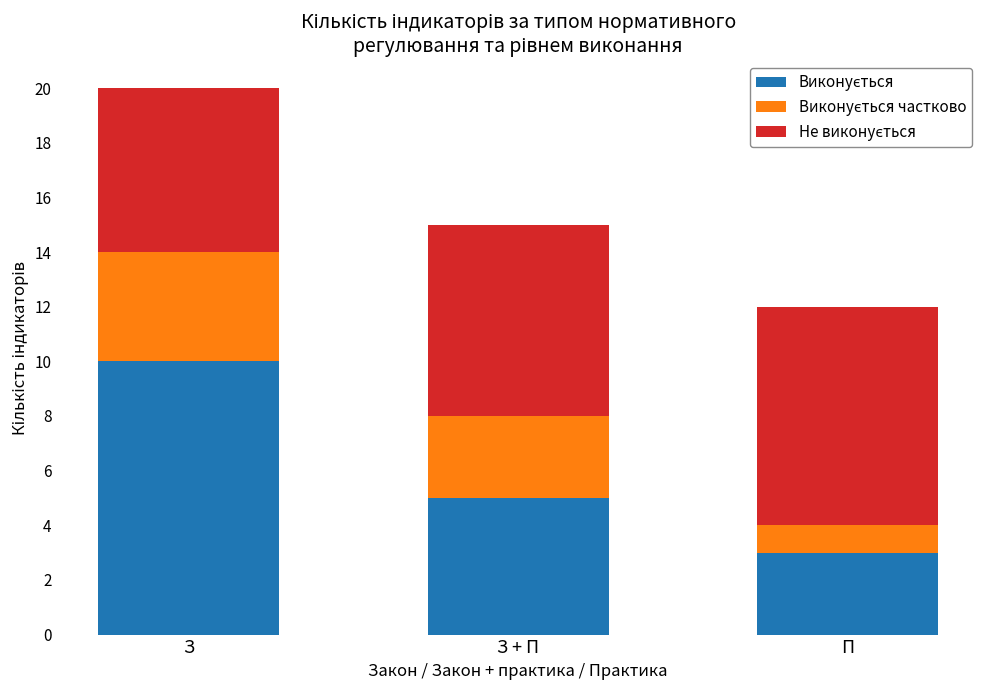

At which category is the sum across all series the highest?

З